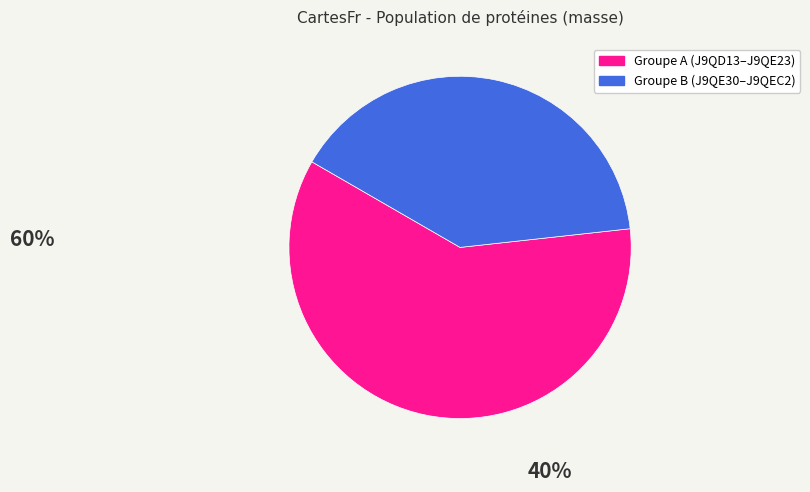

Is there a majority slice in this chart?

Yes